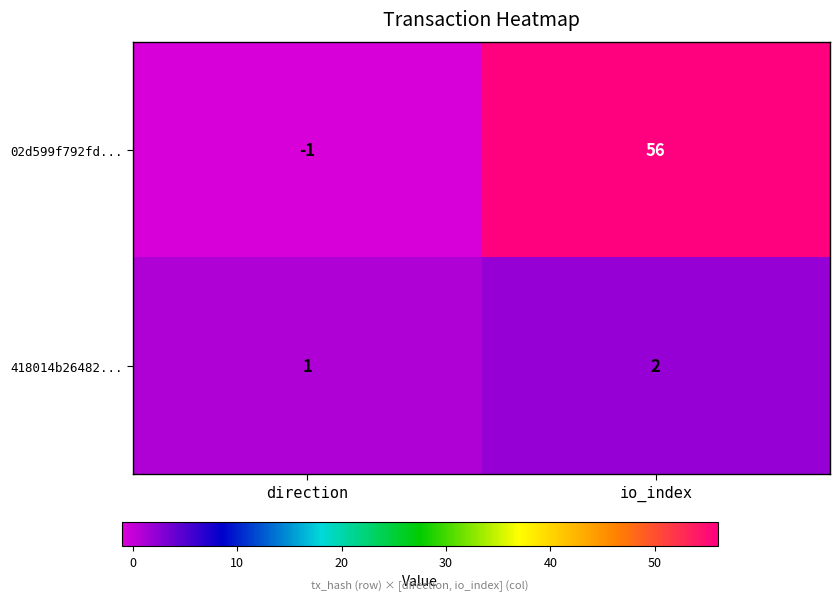

The 02d599f792fd... series shows -1 at direction. True or false?

True